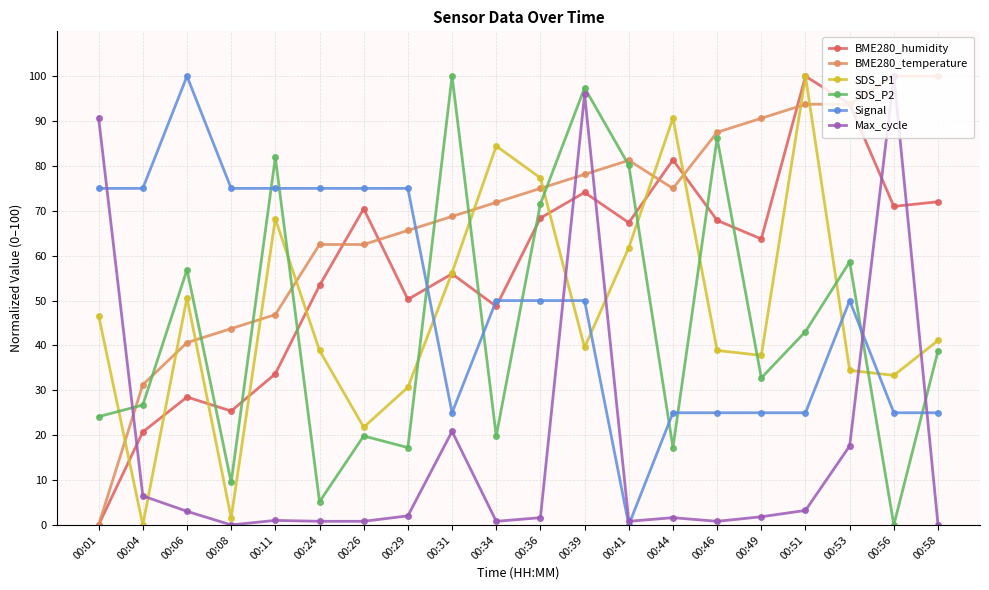

Where is the first local minimum for SDS_P1?

00:04